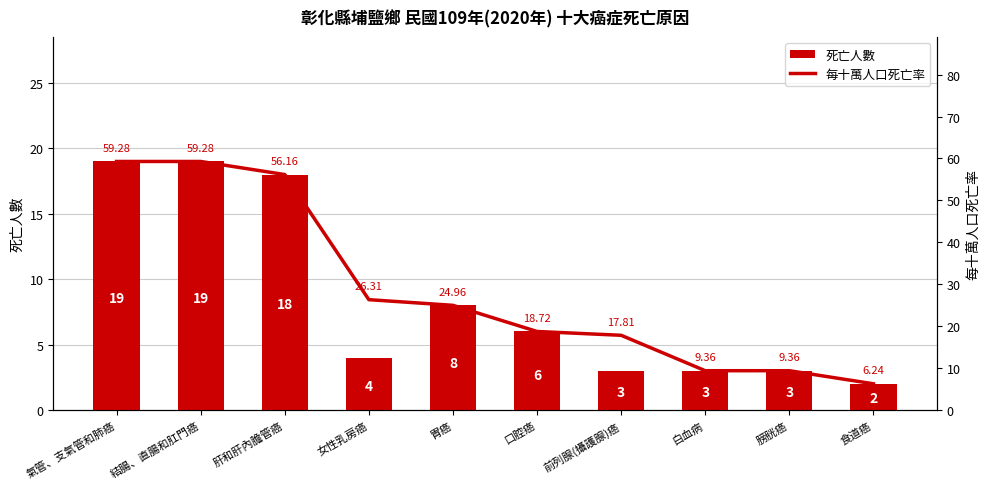

What is the sum of the 每十萬人口死亡率 values at 膀胱癌 and 口腔癌?

28.1